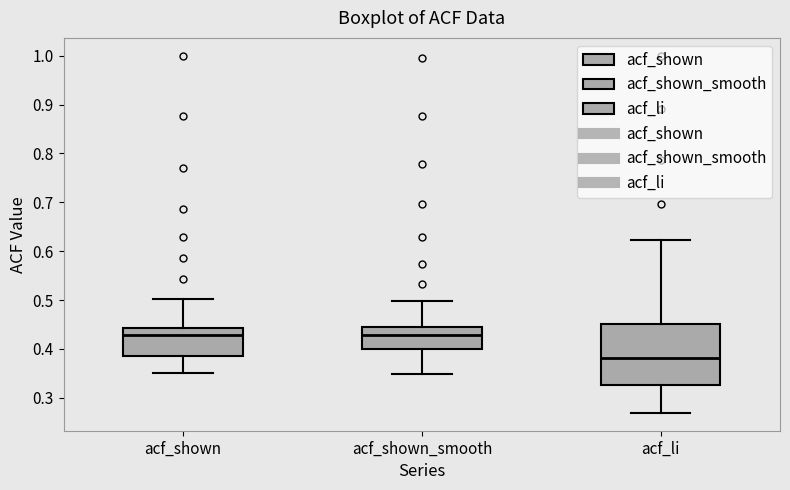

Which box is the tallest, from its lower edge to its upper edge?

acf_li